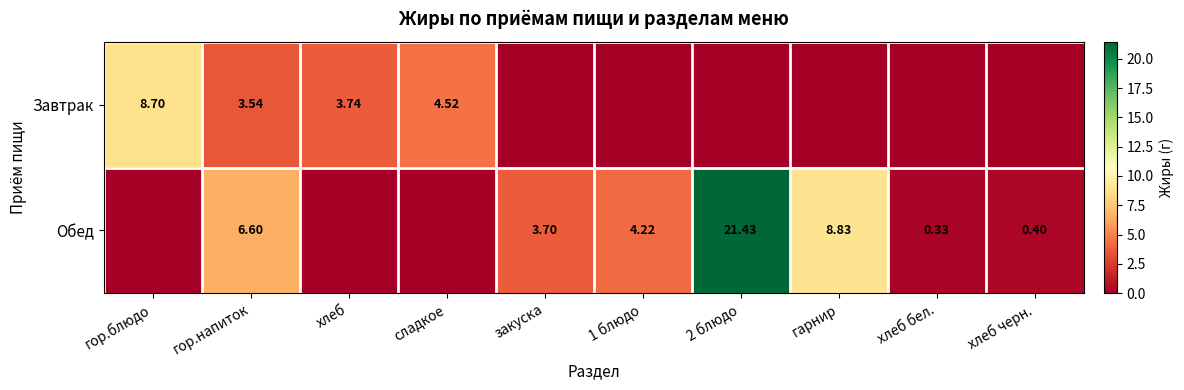

Is the value of Обед at гор.напиток greater than the value of Завтрак at сладкое?

Yes